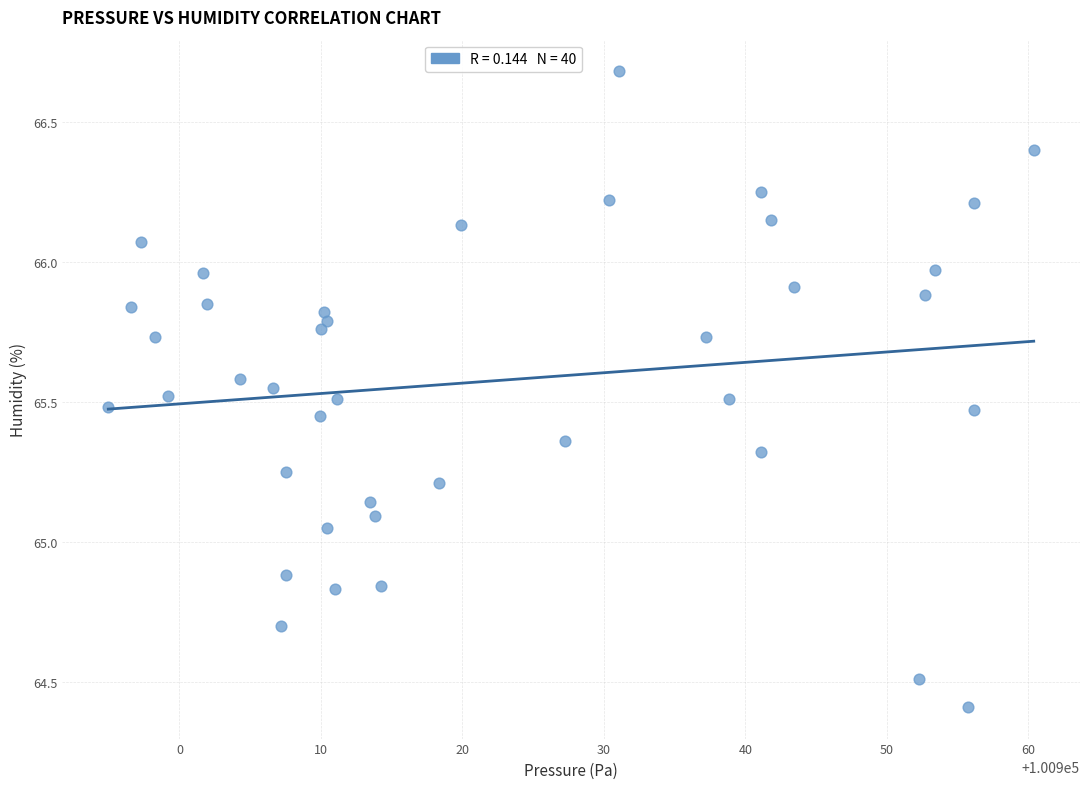

What is the range of Y values (max minus min)?

2.3